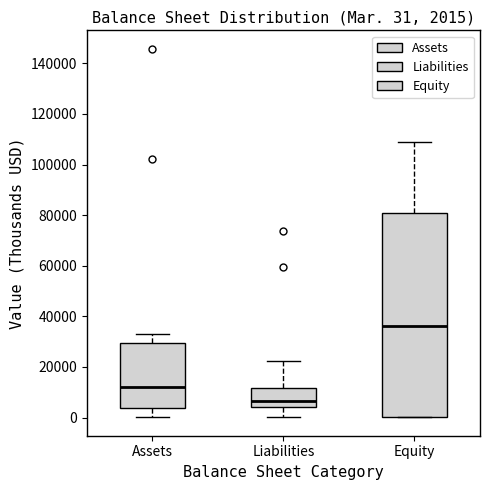

Which box's median line is the highest?

Equity